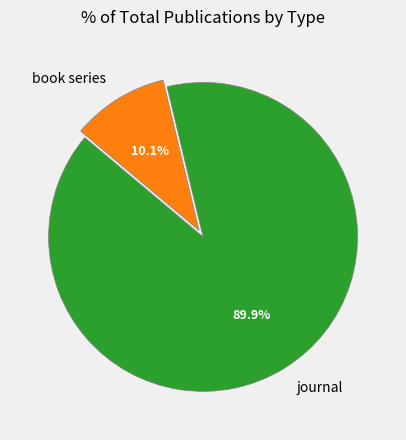

To the nearest percent, what is the difference between the largest and smallest slice percentages?

80%